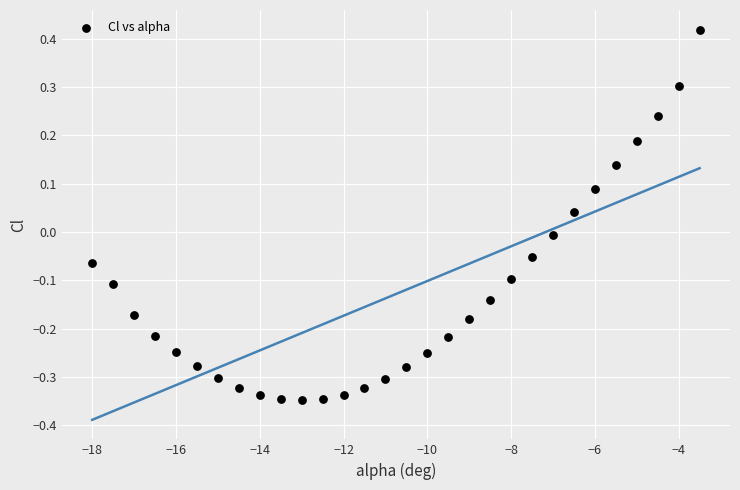

What is the range of X values (max minus min)?

14.5